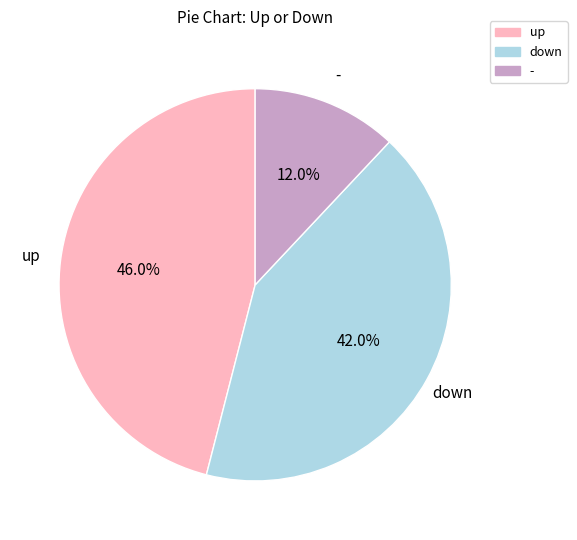

How many slices are in this pie chart?

3